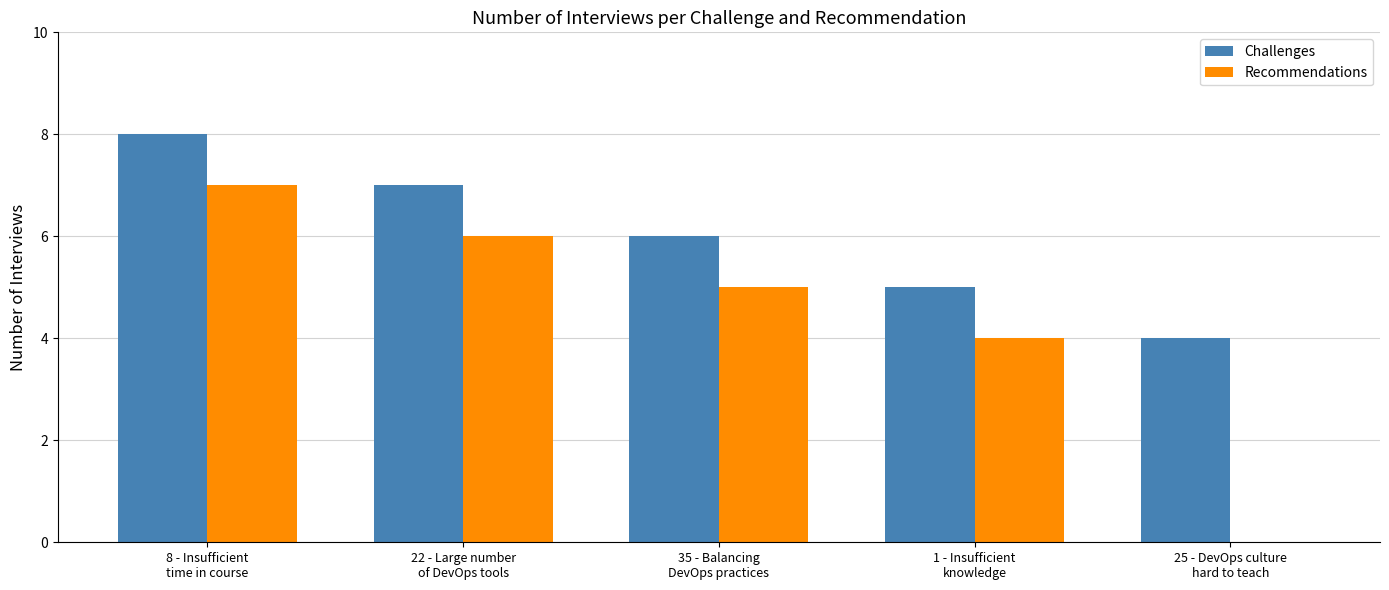

What is the sum of all Challenges values?

30